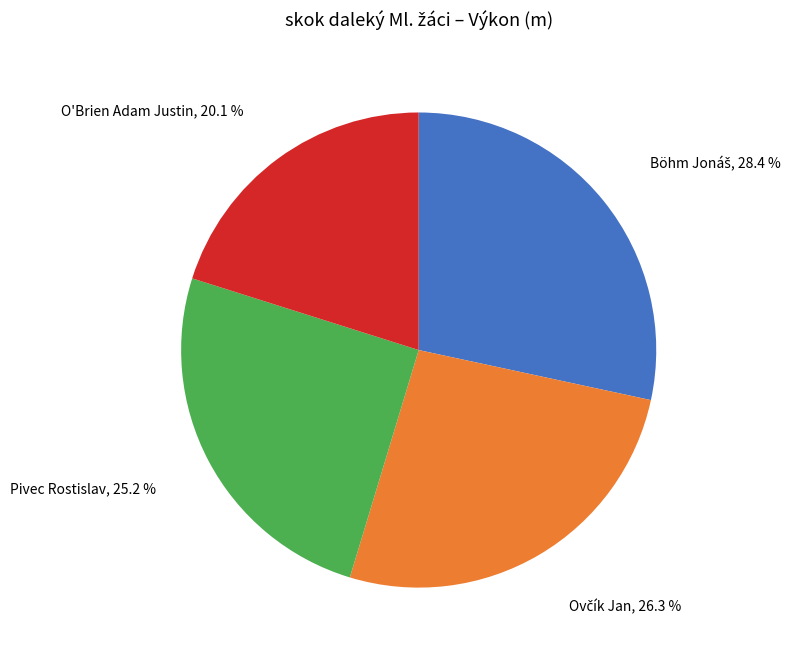

Does any single category account for the majority?

No